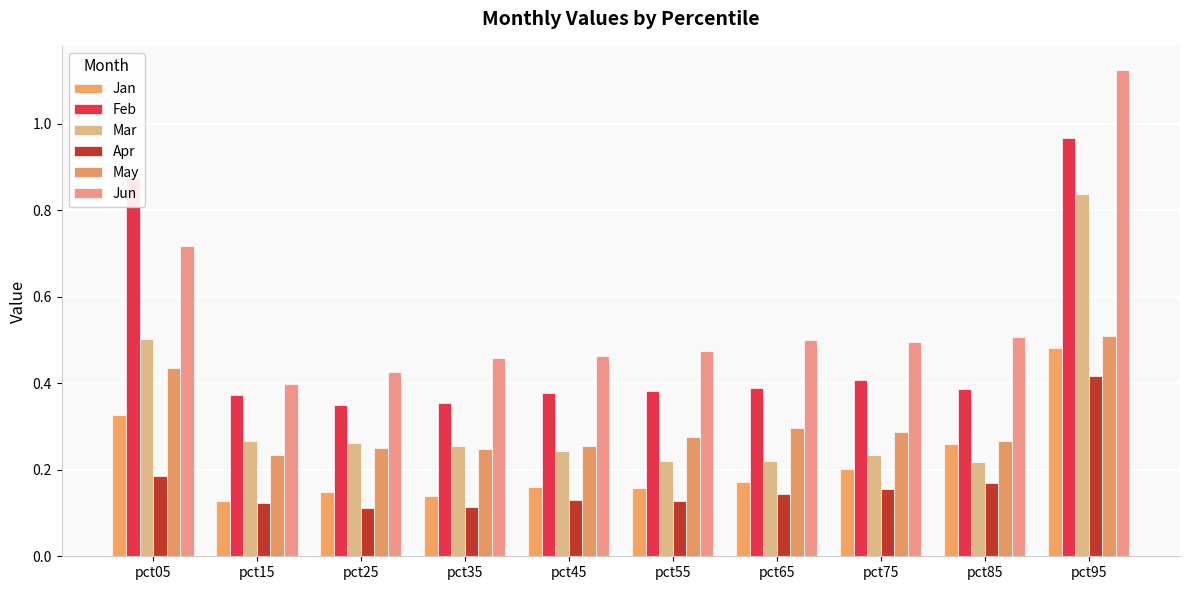

Reading left to right, transcribe all the data shown in this chart.

Jan: 0.3	0.1	0.1	0.1	0.2	0.2	0.2	0.2	0.3	0.5
Feb: 0.9	0.4	0.4	0.4	0.4	0.4	0.4	0.4	0.4	1.0
Mar: 0.5	0.3	0.3	0.3	0.2	0.2	0.2	0.2	0.2	0.8
Apr: 0.2	0.1	0.1	0.1	0.1	0.1	0.1	0.2	0.2	0.4
May: 0.4	0.2	0.3	0.2	0.3	0.3	0.3	0.3	0.3	0.5
Jun: 0.7	0.4	0.4	0.5	0.5	0.5	0.5	0.5	0.5	1.1